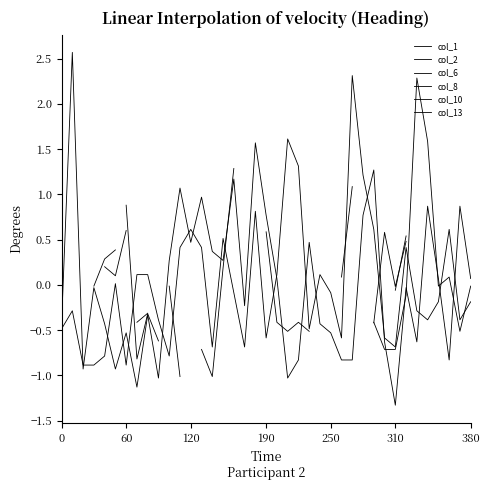

At 60, list the series in order from smallest to largest.

col_10, col_2, col_6, col_8, col_1, col_13